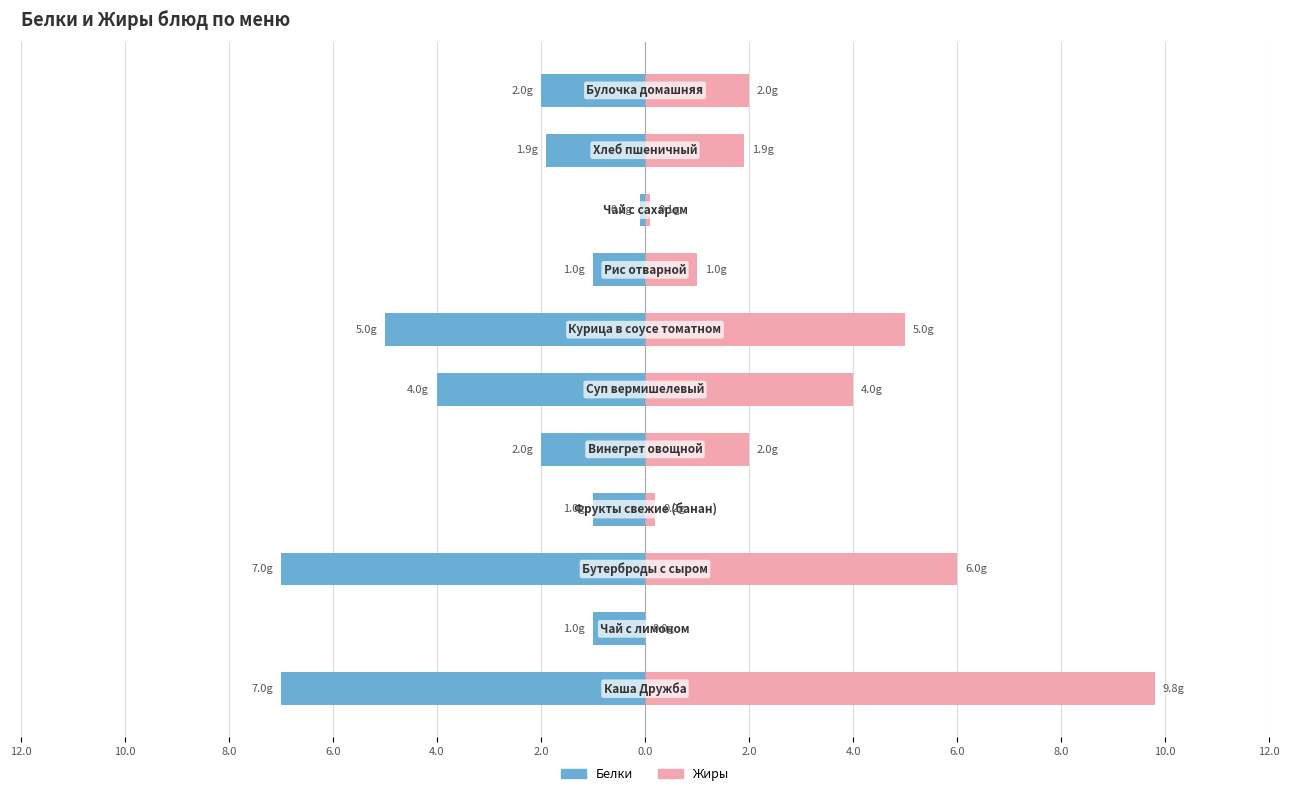

The value of Белки at 12.0 is -10.5. True or false?

False